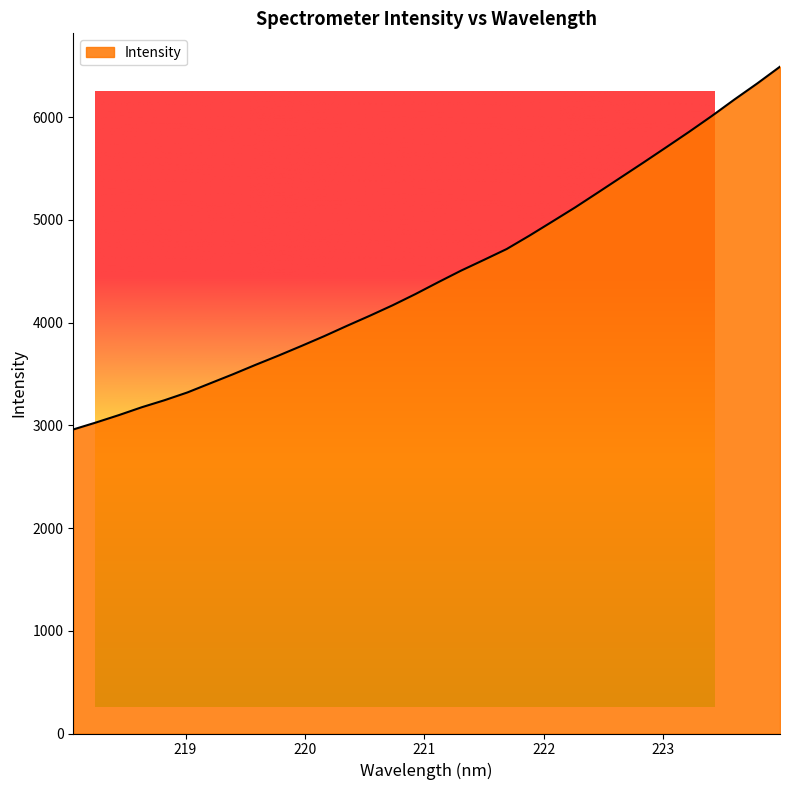

What is the minimum value shown in the chart?

2959.2